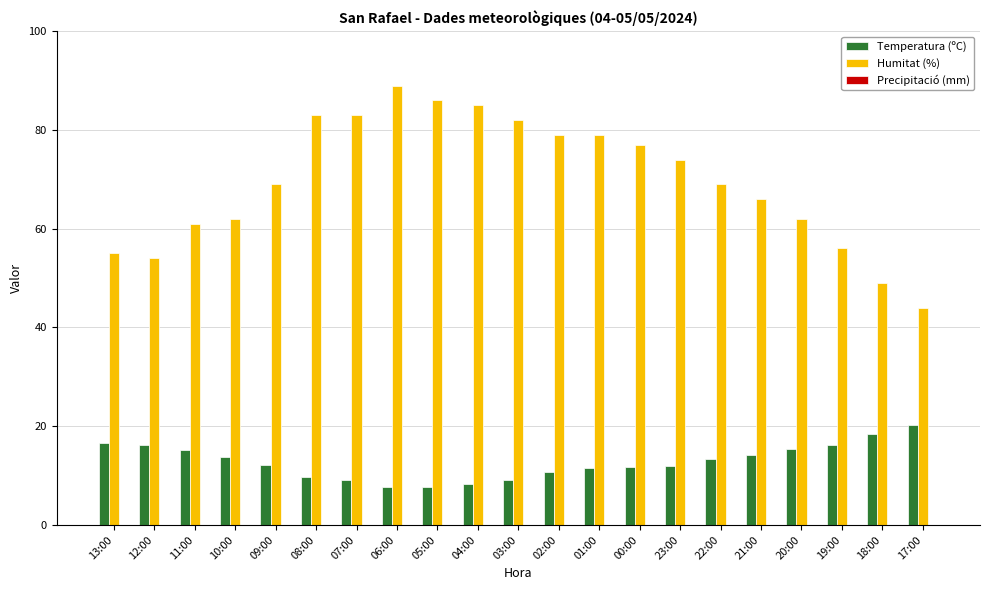

Which series has the widest spread of values?

Humitat (%)